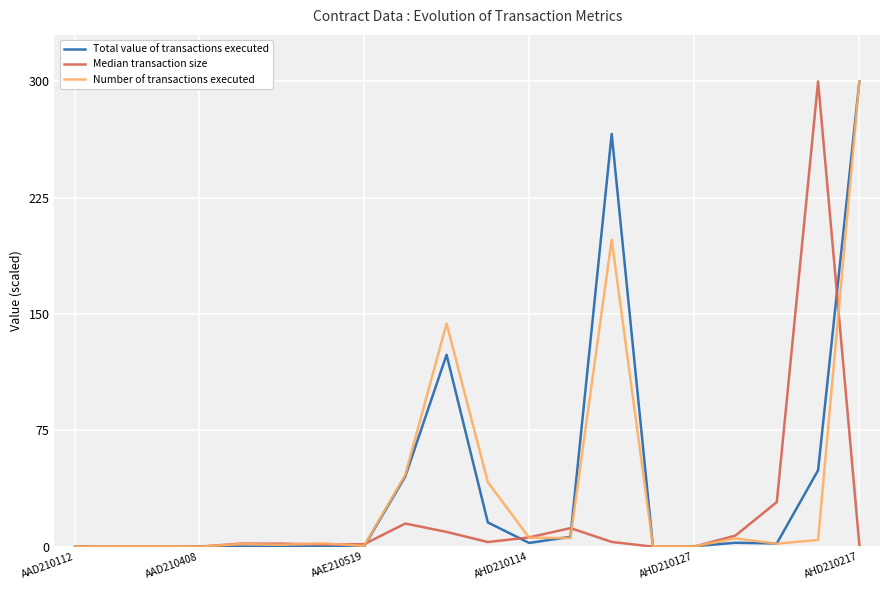

What is the maximum value for Number of transactions executed?

300.0